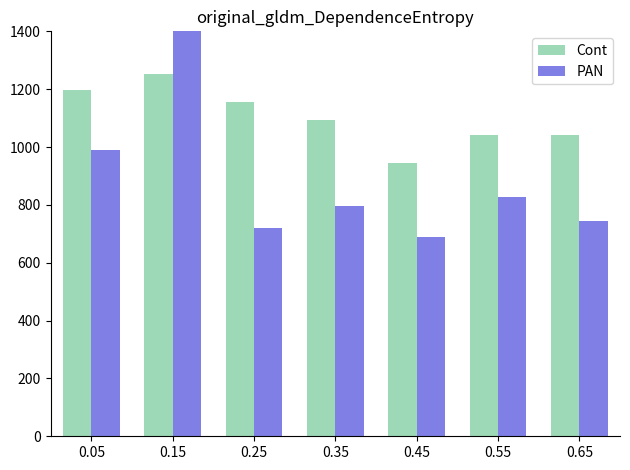

What is the value of the Cont bar at the 2nd from the left?

1251